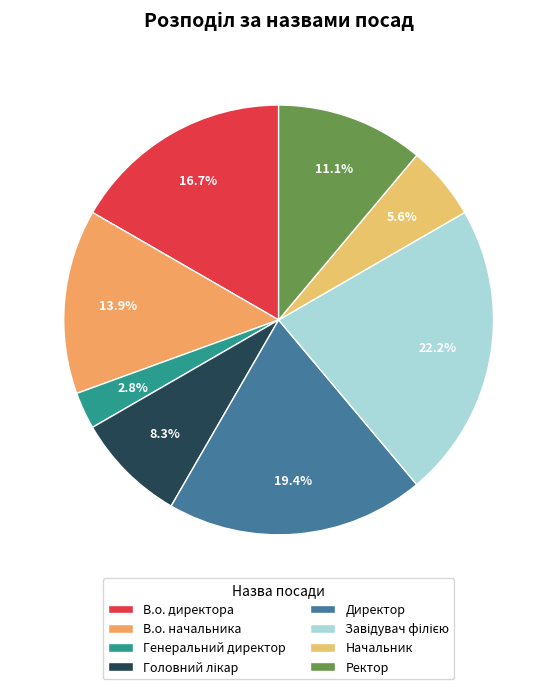

What is the smallest slice in the pie chart?

Генеральний директор